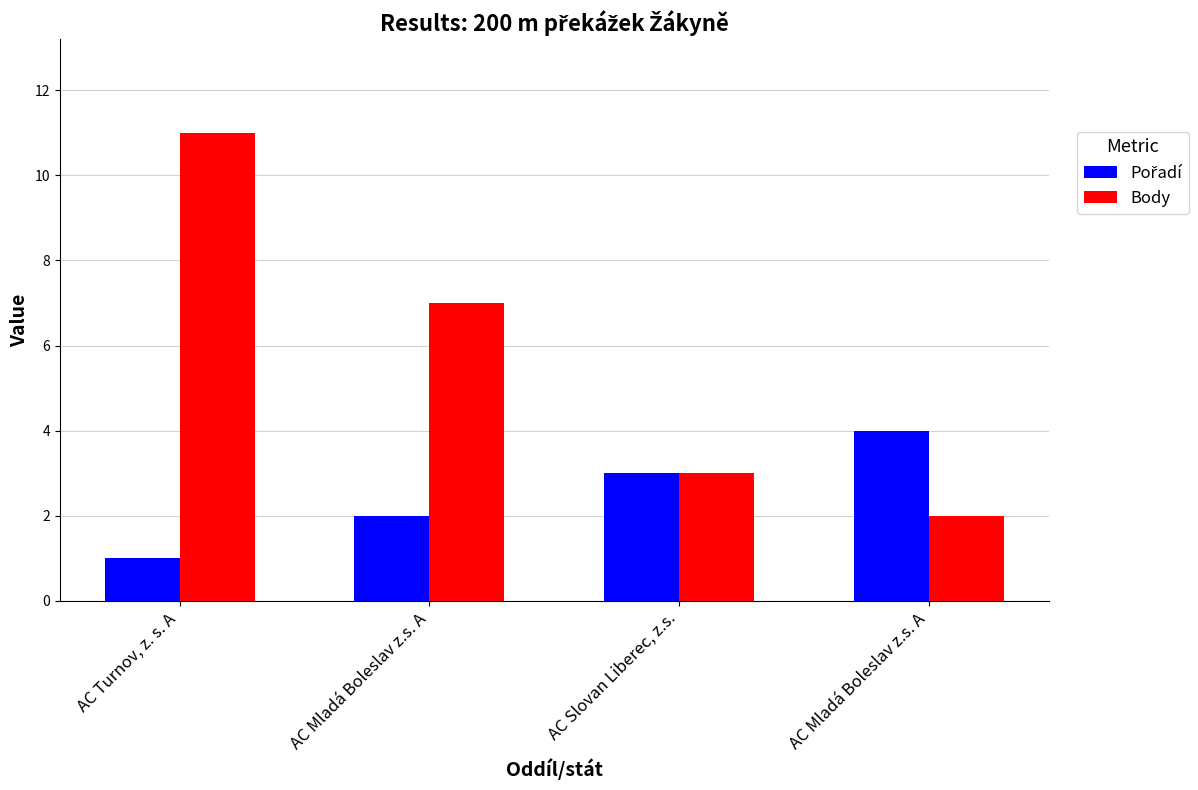

Reading left to right, list all the values displayed in this chart.

Pořadí: AC Turnov, z. s. A=1	AC Mladá Boleslav z.s. A=2	AC Slovan Liberec, z.s.=3	AC Mladá Boleslav z.s. A=4
Body: AC Turnov, z. s. A=11	AC Mladá Boleslav z.s. A=7	AC Slovan Liberec, z.s.=3	AC Mladá Boleslav z.s. A=2